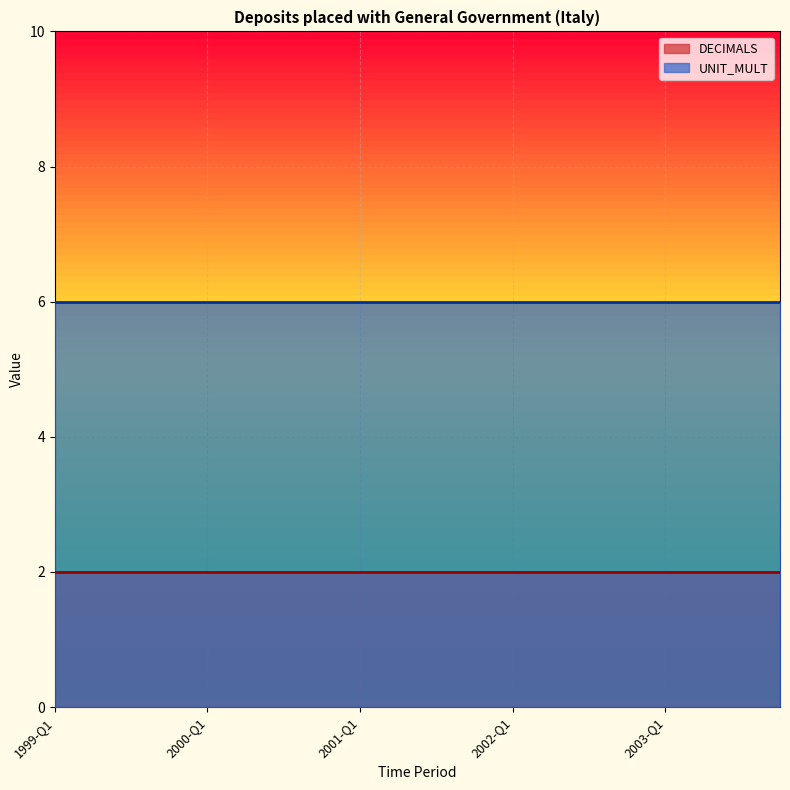

What is the minimum value for UNIT_MULT?

6